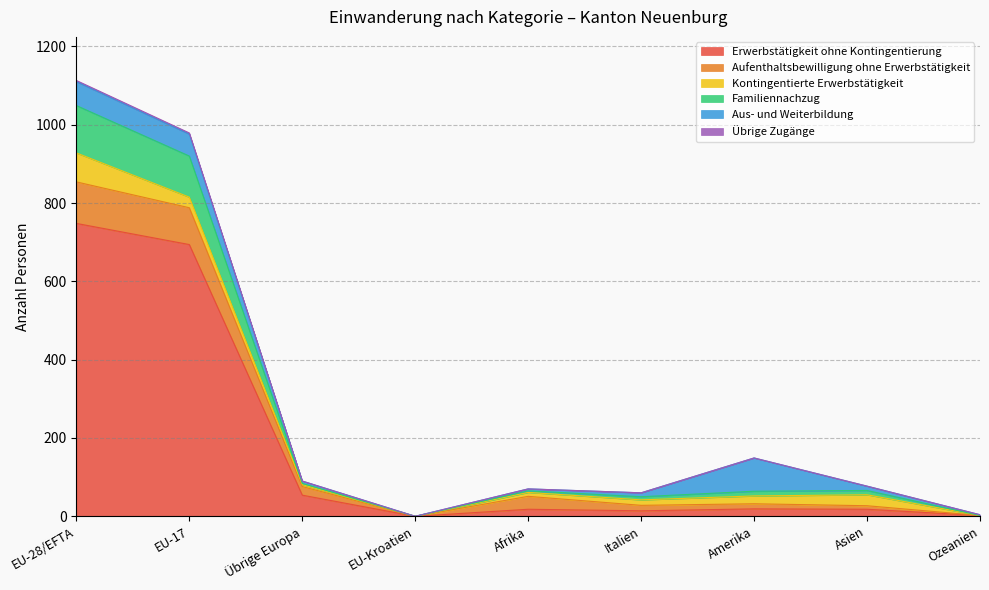

What is the highest value of the Erwerbstätigkeit ohne Kontingentierung series?

748